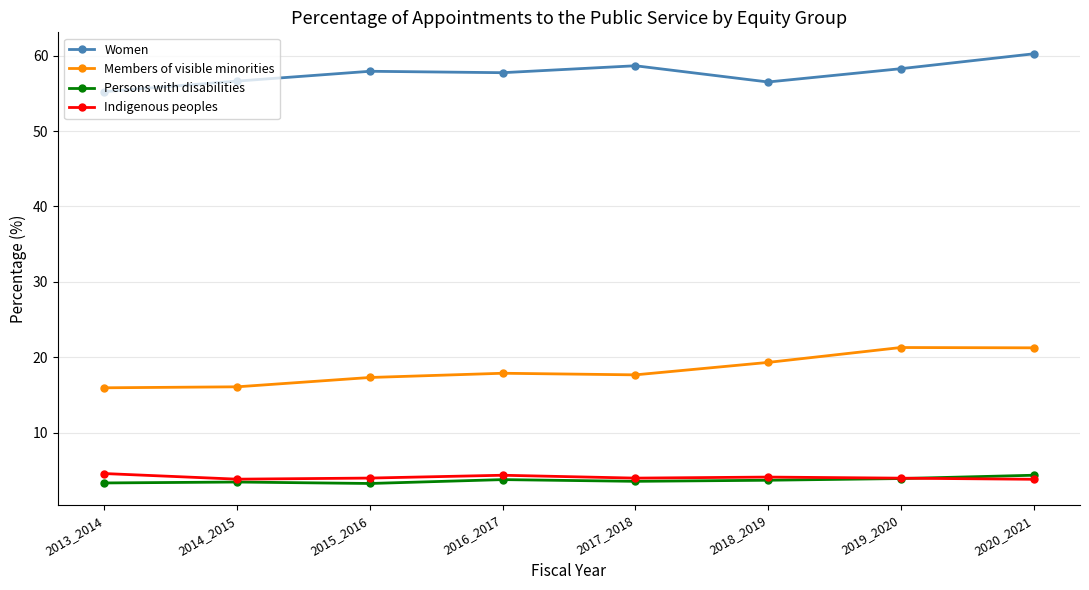

True or false: Indigenous peoples and Women intersect in this chart.

False